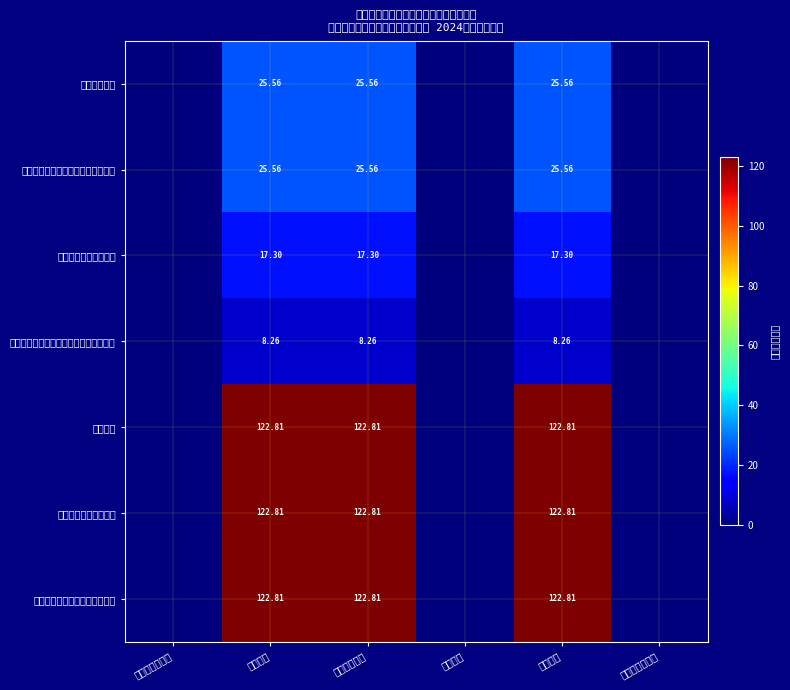

What is the sum of the 其他支出 values at 本年支出合计 and 本年收入?

245.6